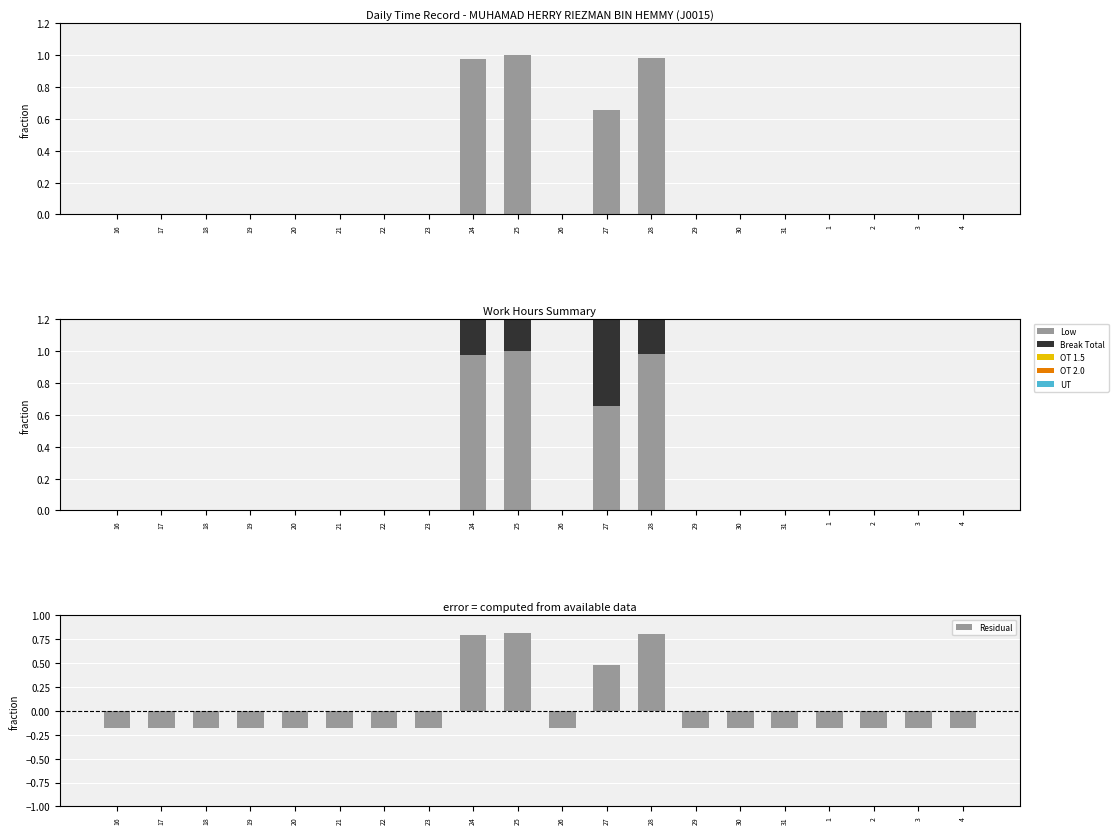

Does the chart contain any negative values?

Yes